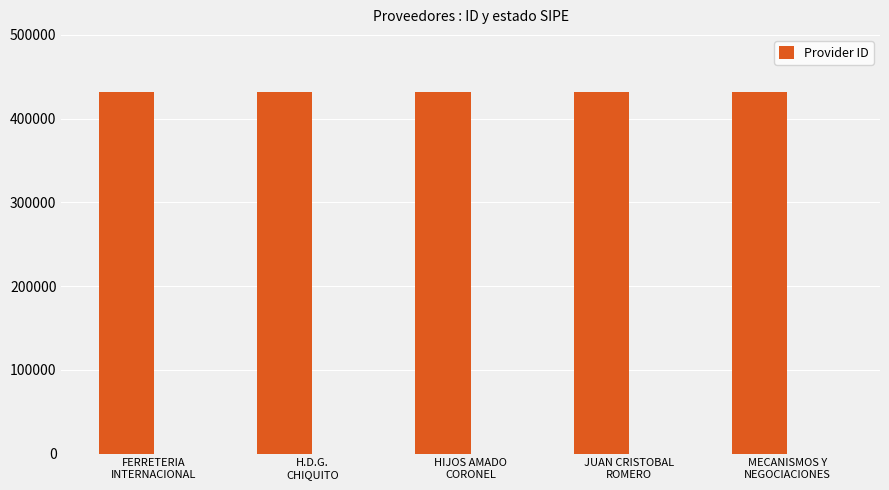

What is the change in value from H.D.G.
CHIQUITO to JUAN CRISTOBAL
ROMERO?

+2